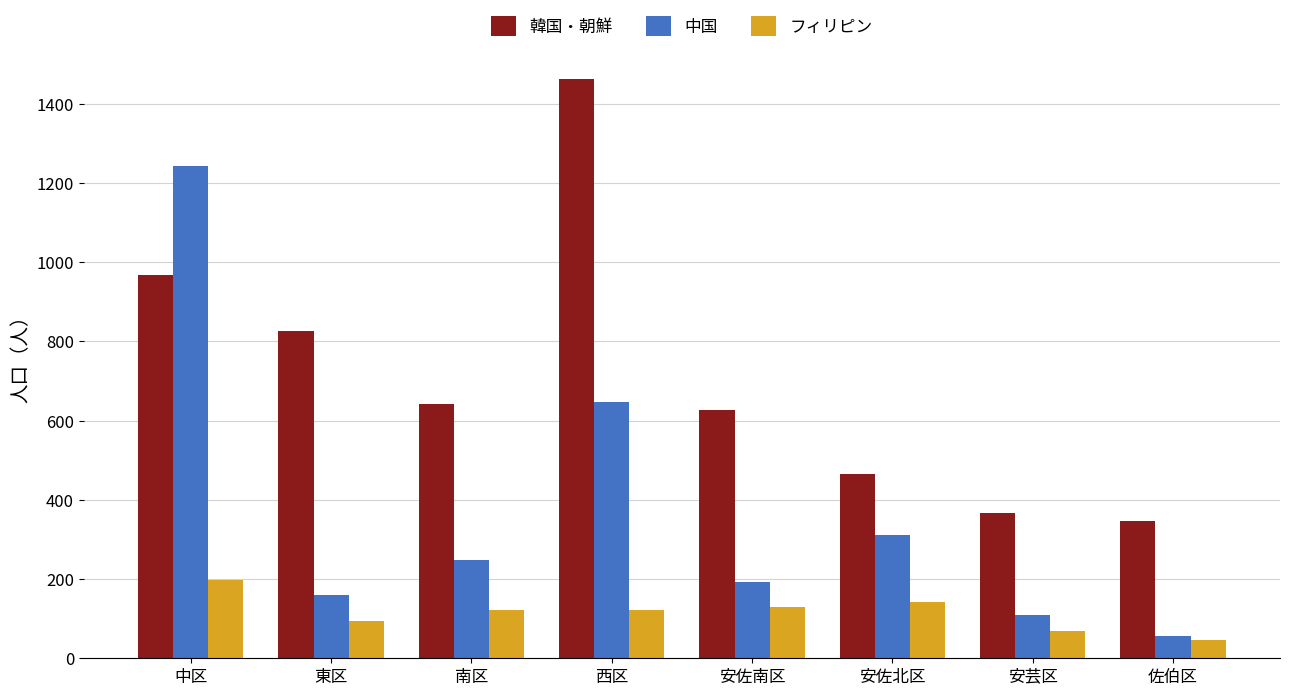

What value does the 韓国・朝鮮 series have at 安芸区?

368